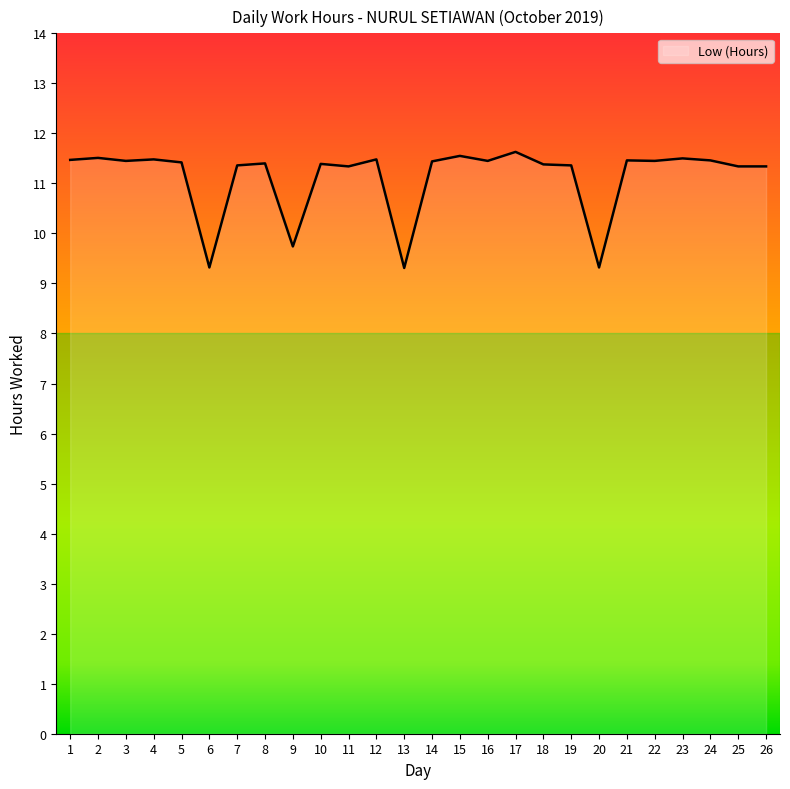

The chart shows a value of 11.5 at 2. True or false?

True